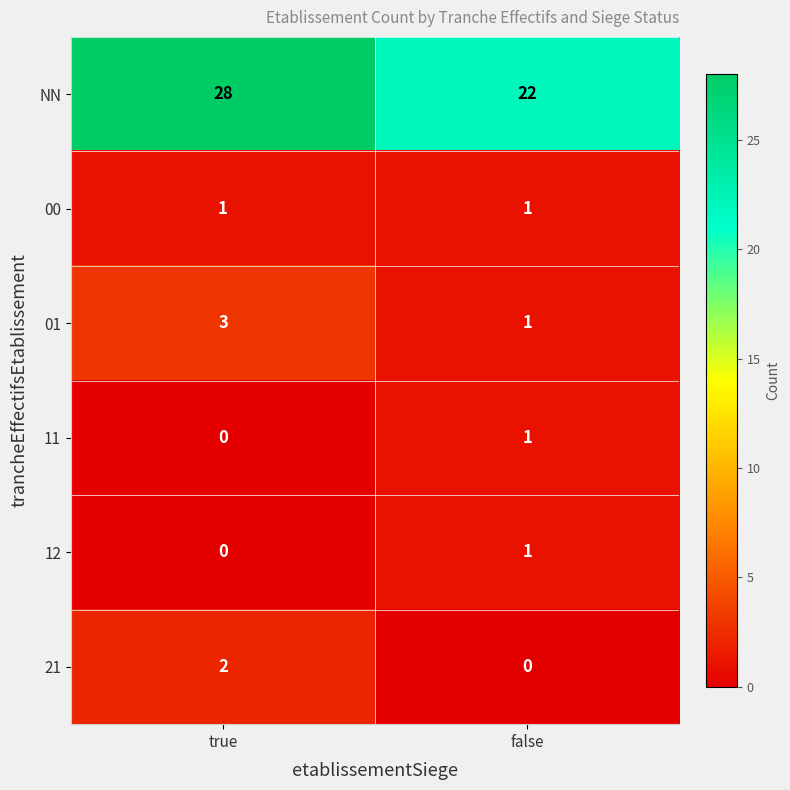

Which series has the largest total across all categories?

NN